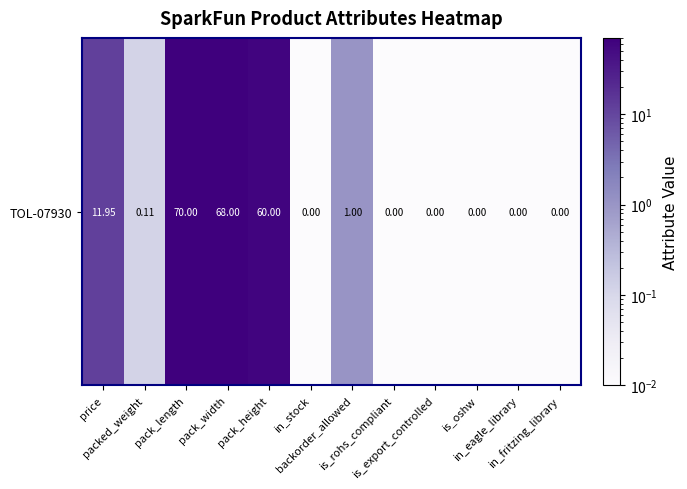

Which category has the highest value across all series?

pack_length